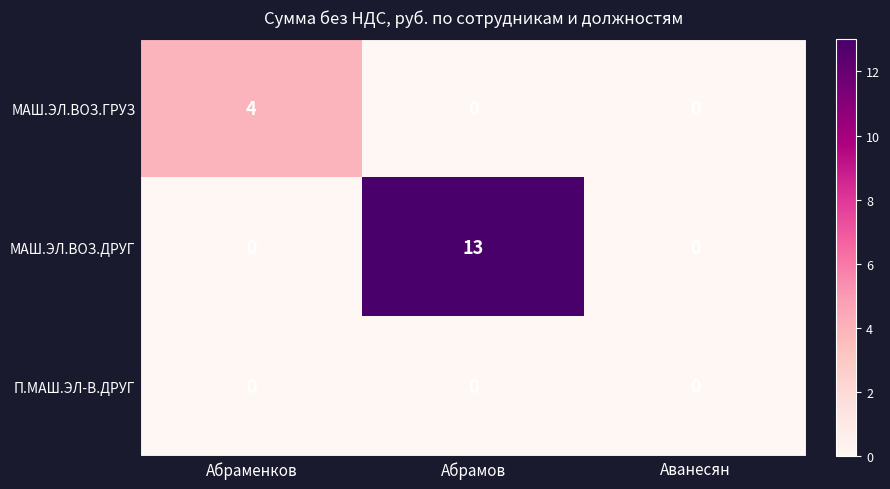

Which category has the highest value across all series?

Абрамов